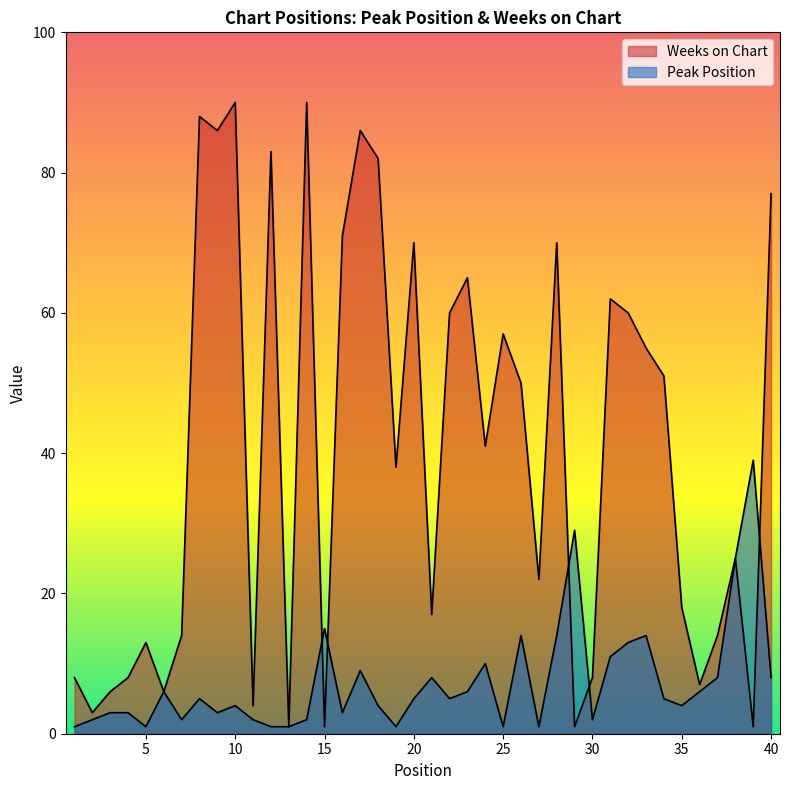

How many intersections are there between Weeks on Chart and Peak Position?

5